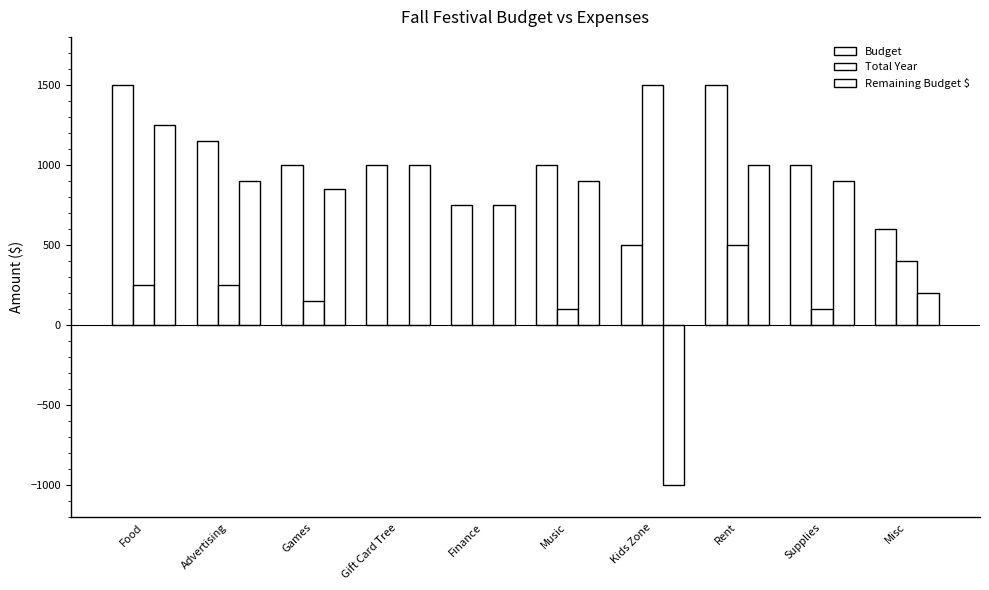

How many distinct data groups are displayed?

3